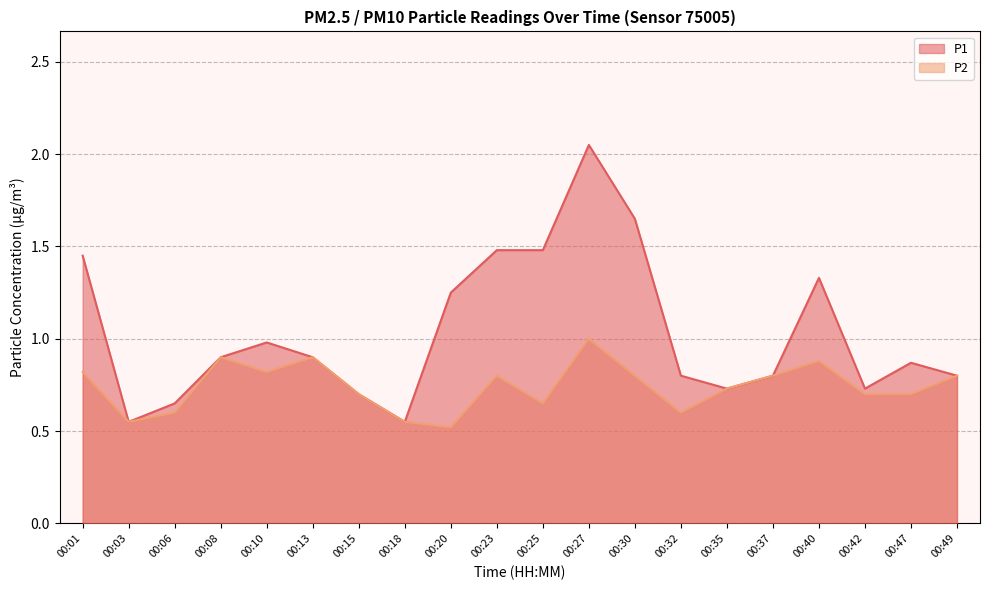

Reading left to right, extract all data points from this chart.

P1: 00:01=1.4	00:03=0.6	00:06=0.7	00:08=0.9	00:10=1.0	00:13=0.9	00:15=0.7	00:18=0.6	00:20=1.2	00:23=1.5	00:25=1.5	00:27=2.0	00:30=1.6	00:32=0.8	00:35=0.7	00:37=0.8	00:40=1.3	00:42=0.7	00:47=0.9	00:49=0.8
P2: 00:01=0.8	00:03=0.6	00:06=0.6	00:08=0.9	00:10=0.8	00:13=0.9	00:15=0.7	00:18=0.6	00:20=0.5	00:23=0.8	00:25=0.7	00:27=1.0	00:30=0.8	00:32=0.6	00:35=0.7	00:37=0.8	00:40=0.9	00:42=0.7	00:47=0.7	00:49=0.8